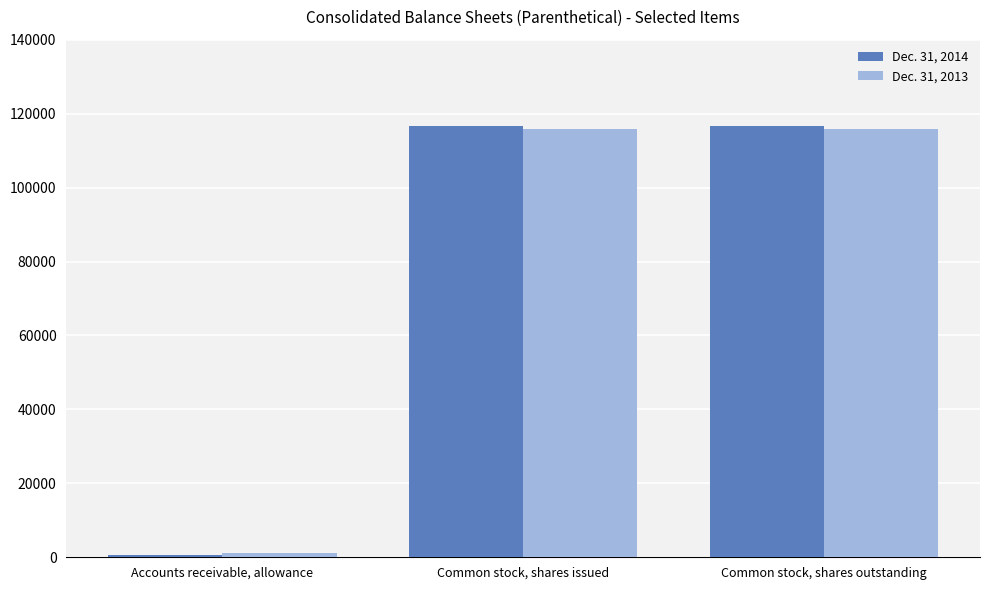

What are all the series names shown in the legend?

Dec. 31, 2014, Dec. 31, 2013